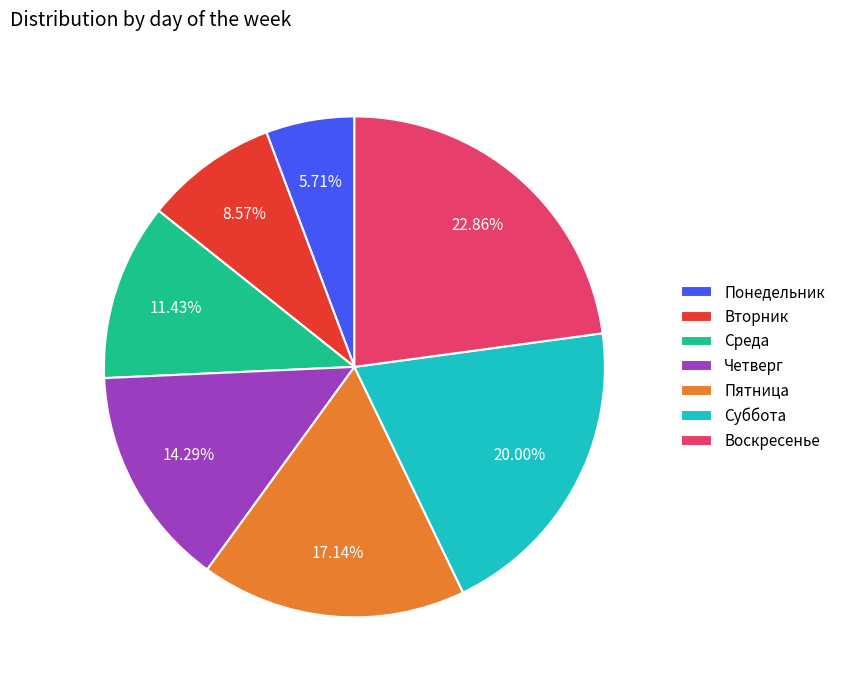

Is it true that Пятница is 17% of the pie?

True